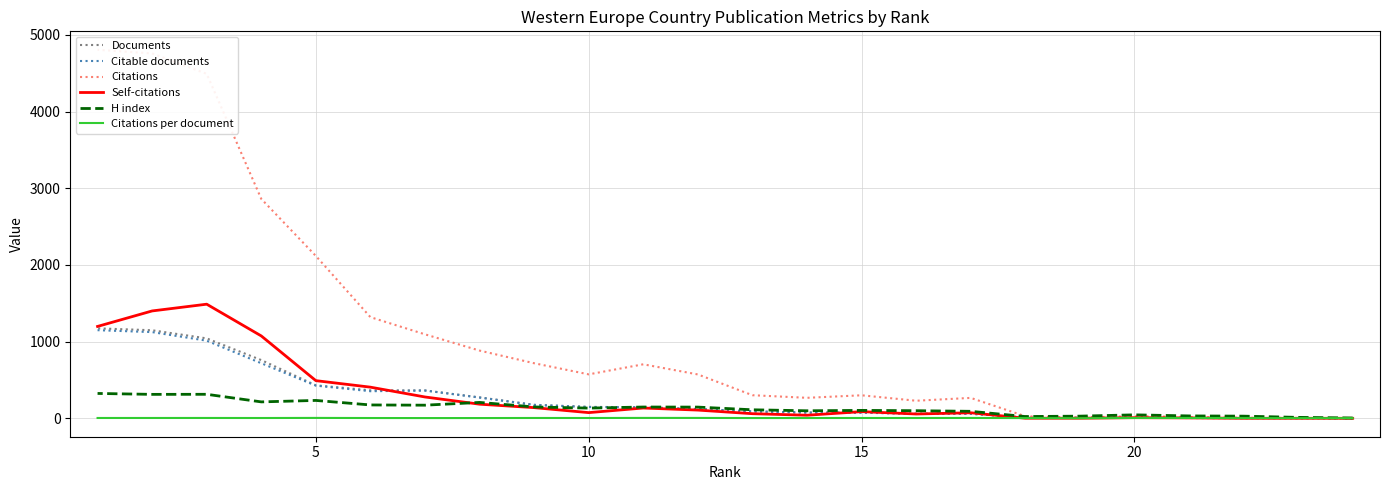

What is the greatest value displayed?

4806.0